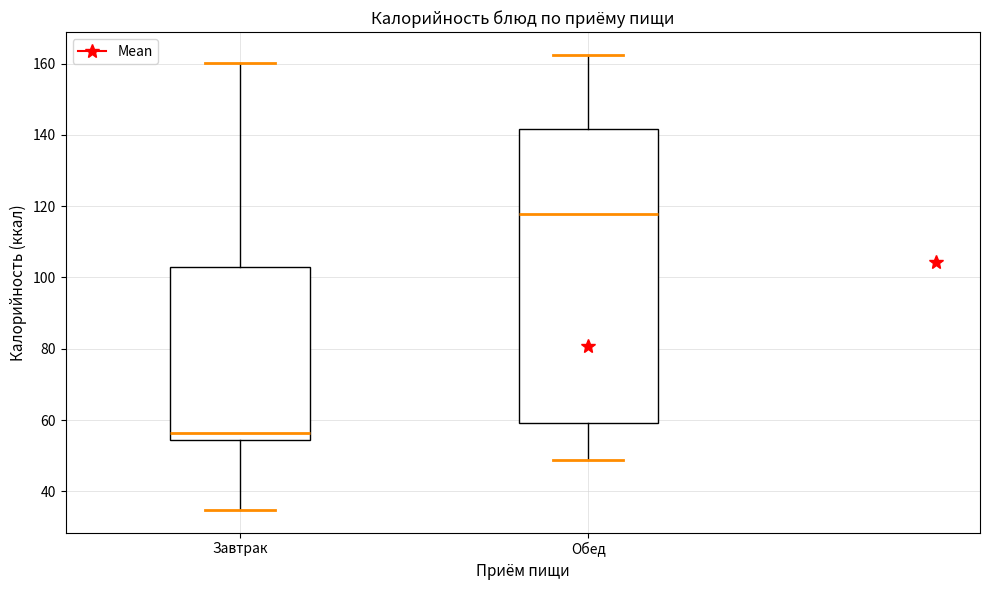

Where is the upper edge of the box for Обед on the y-axis? The values are not printed on the chart, so give them approximately, as read against the axis.

142